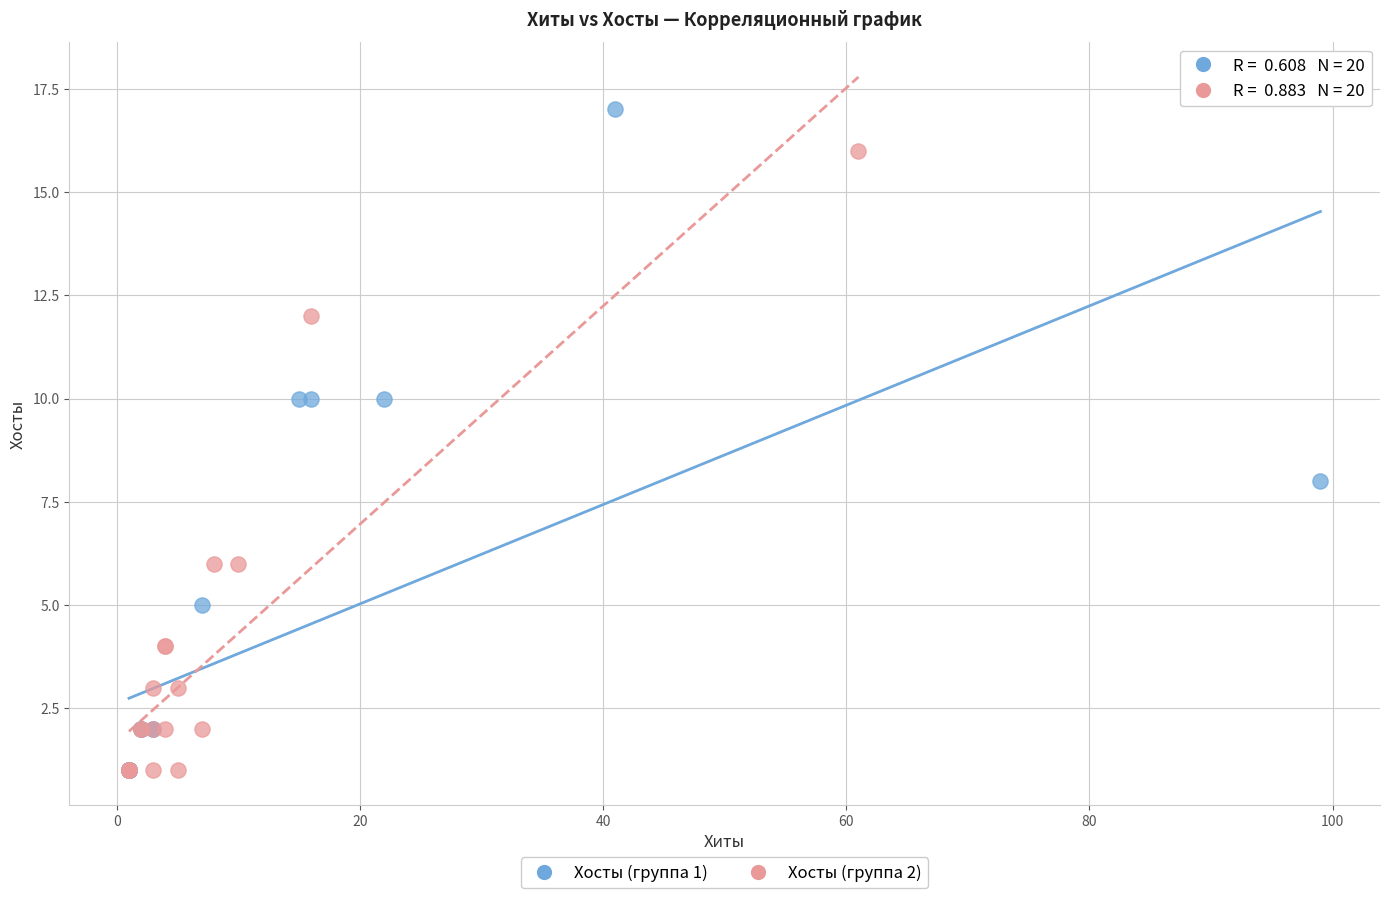

Which series has the largest Y range (max minus min)?

Хосты (группа 1)